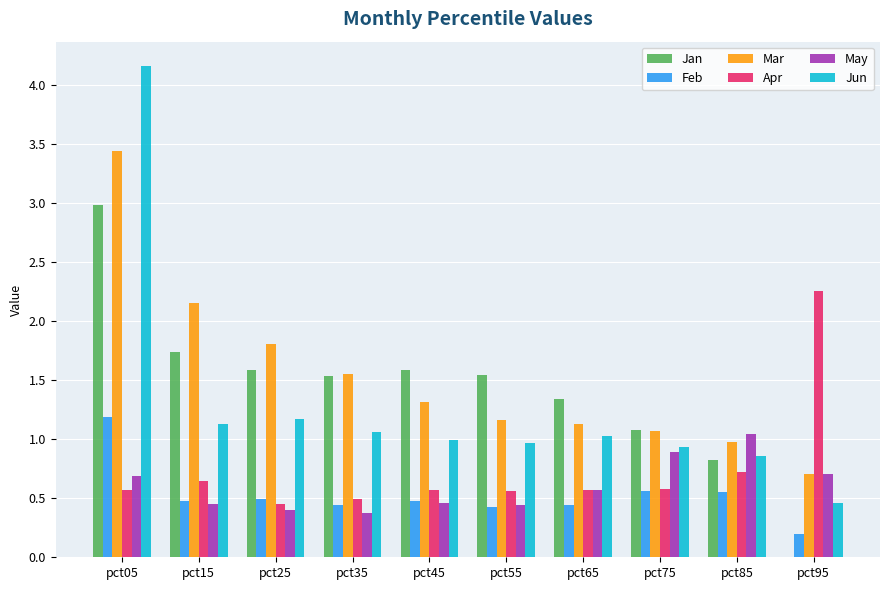

Is it true that May equals 0.5 at pct45?

True